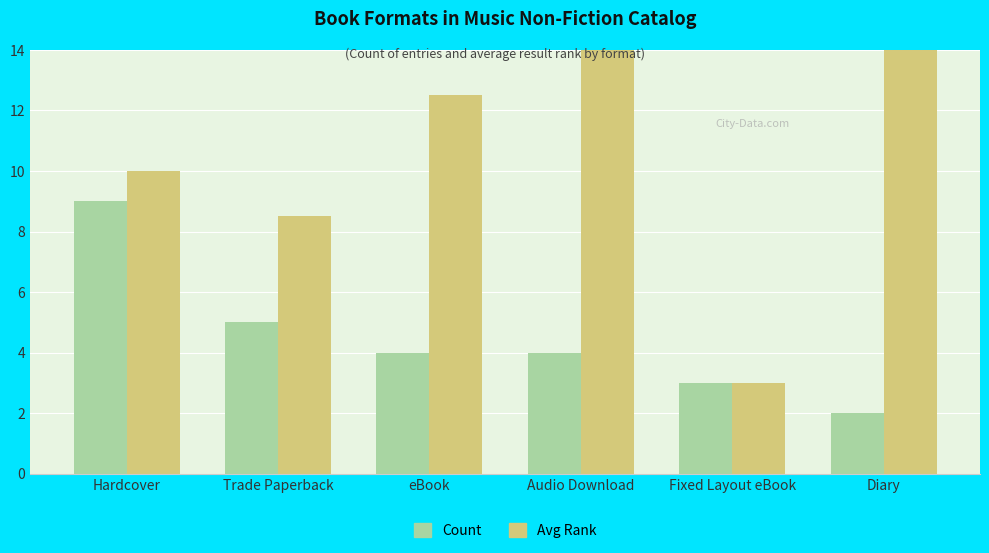

The value of Avg Rank at Audio Download is 9.2. True or false?

False